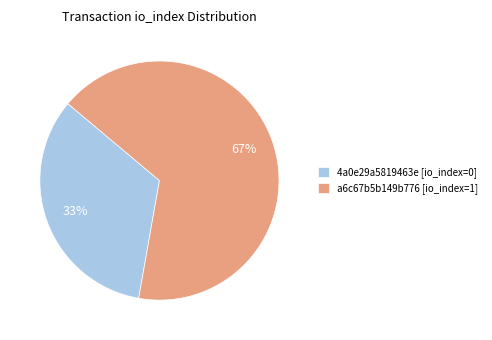

Which category has the biggest portion of the pie?

a6c67b5b149b776 [io_index=1]